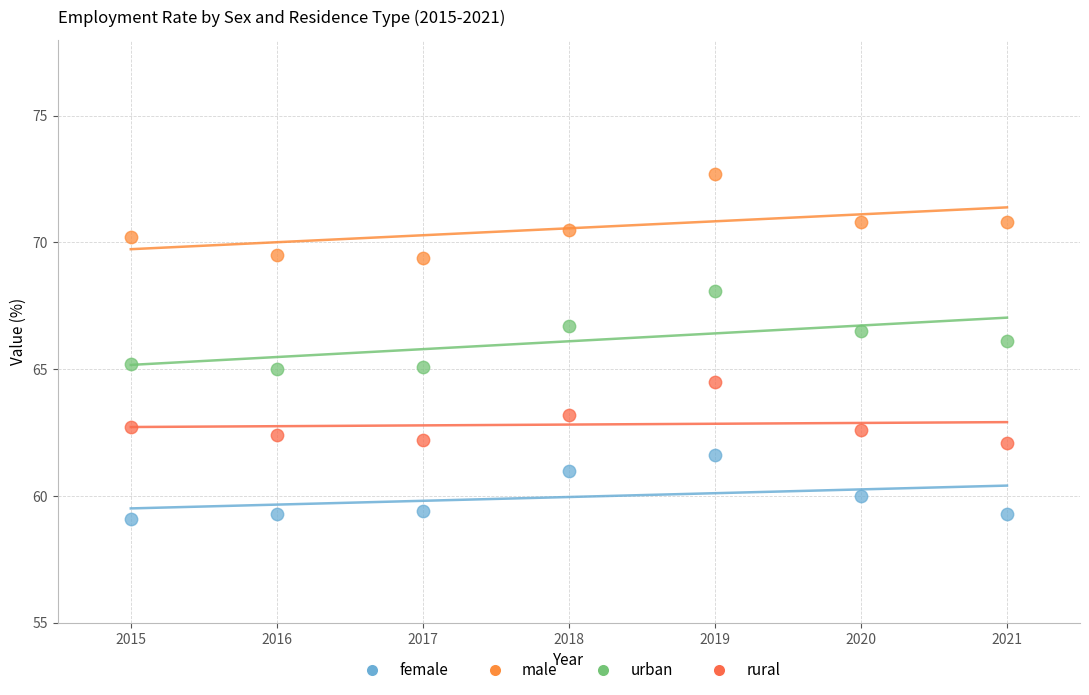

What are all the series names shown in the legend?

female, male, urban, rural